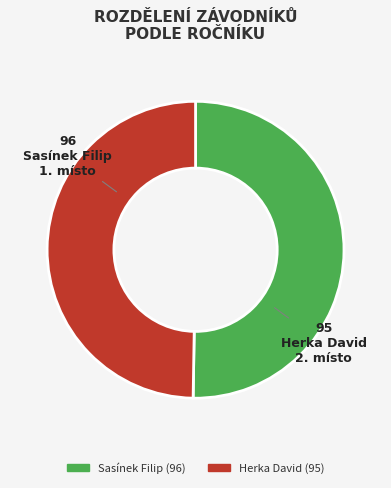

Is the sum of Herka David (95) and Sasínek Filip (96) greater than half?

Yes